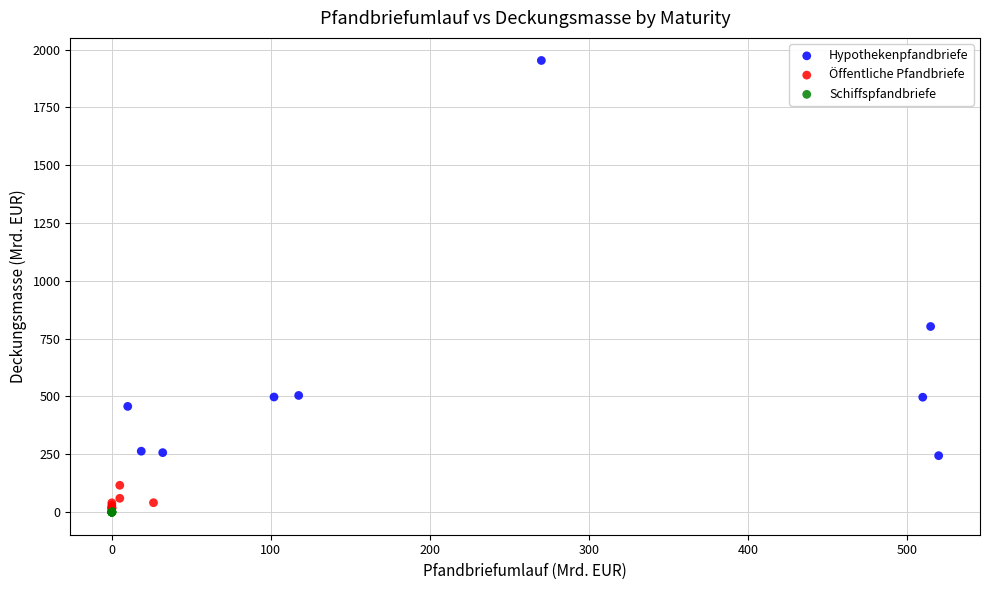

Which series reaches the maximum Y coordinate?

Hypothekenpfandbriefe